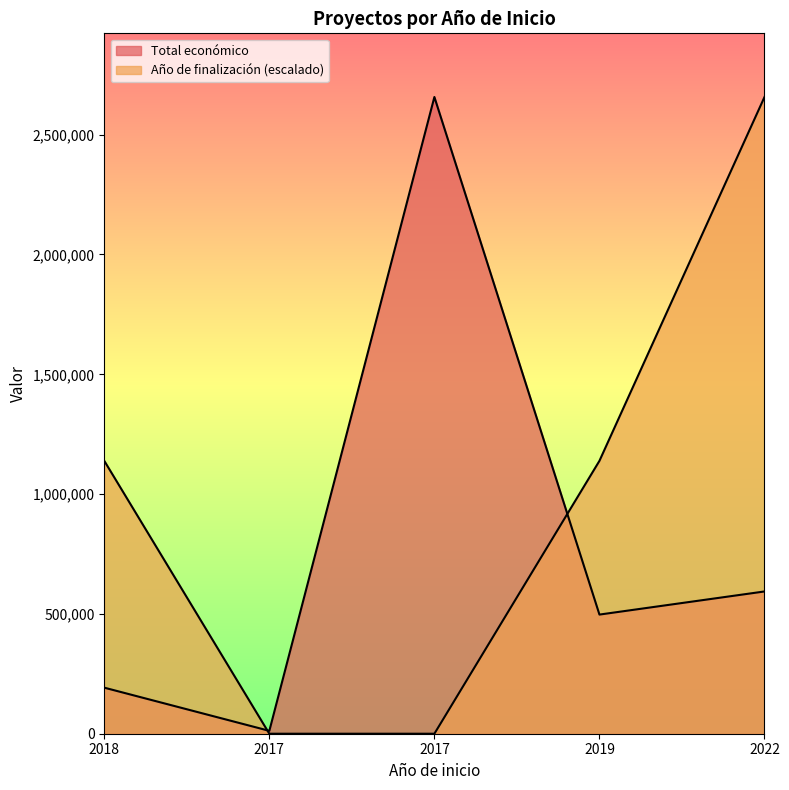

Count the number of data series in this chart.

2